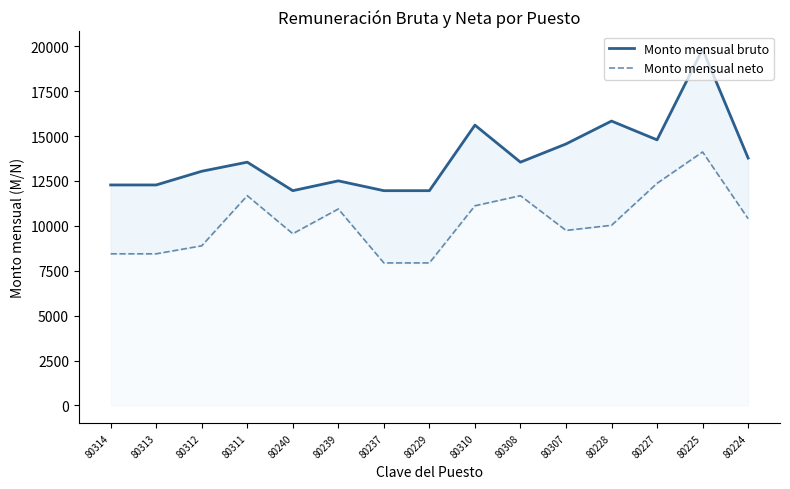

List the series in order of their peak value, lowest first.

Monto mensual neto, Monto mensual bruto